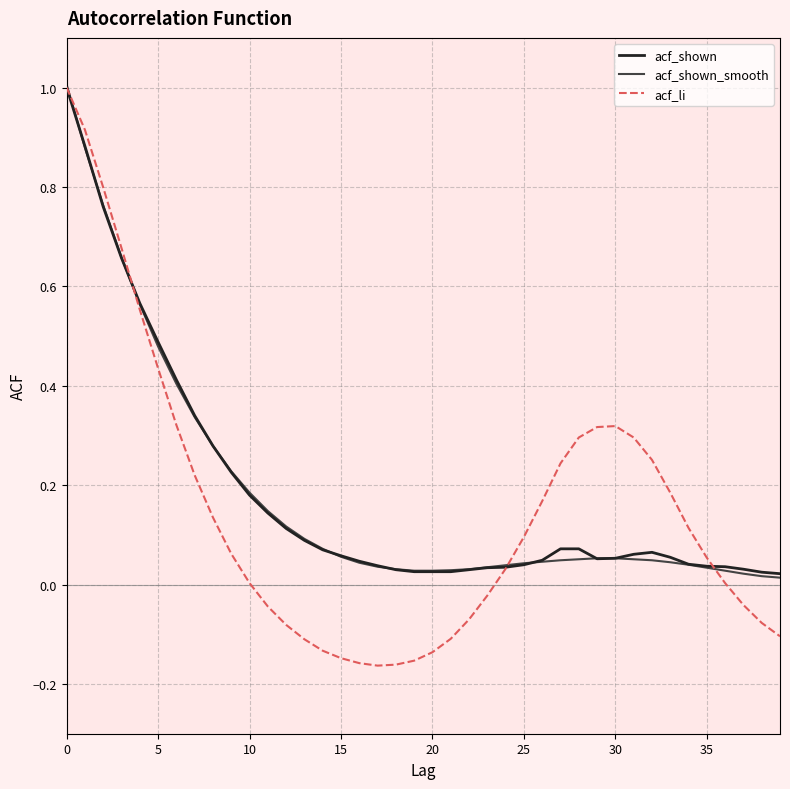

What is the maximum value for acf_shown?

1.0